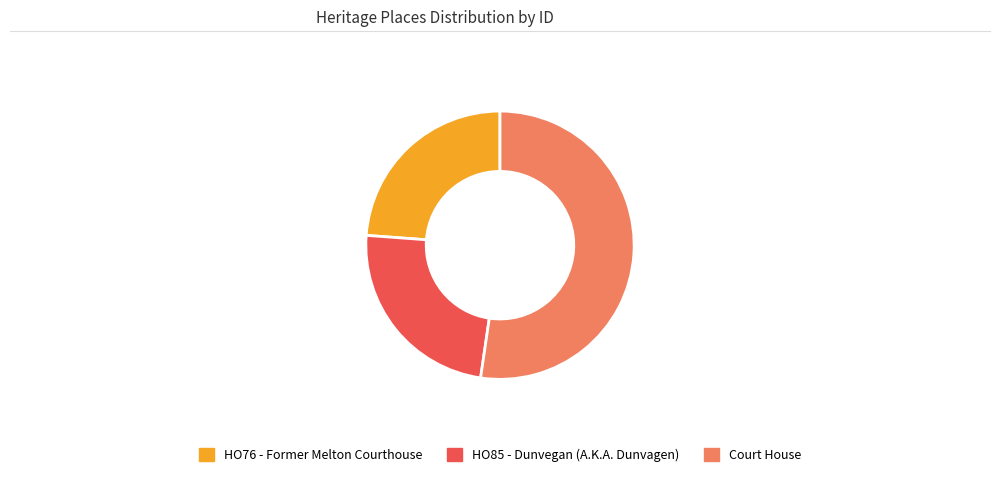

Which has a higher value, Court House or HO76 - Former Melton Courthouse?

Court House